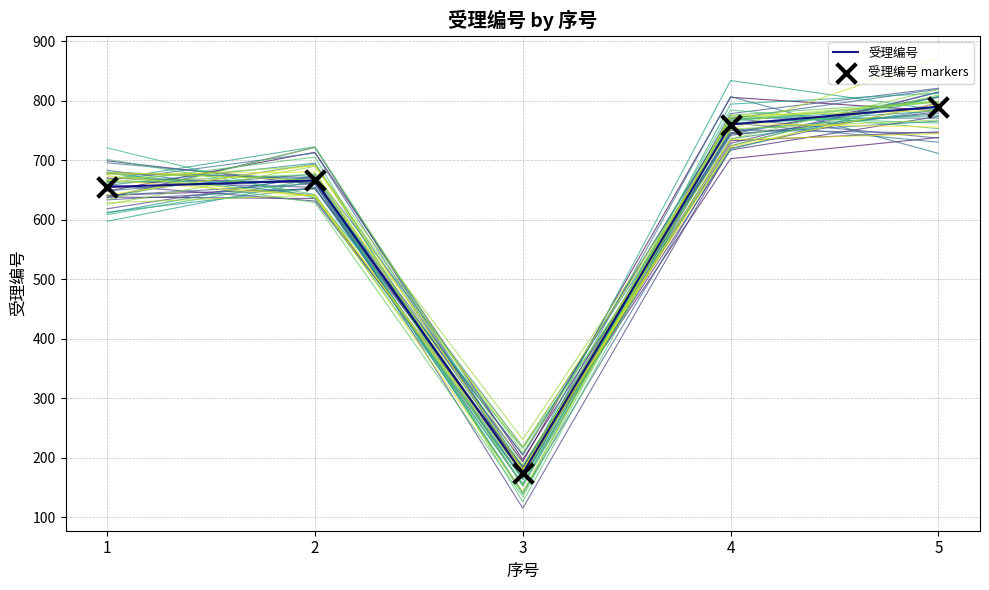

Which series has the largest total across all categories?

受理编号